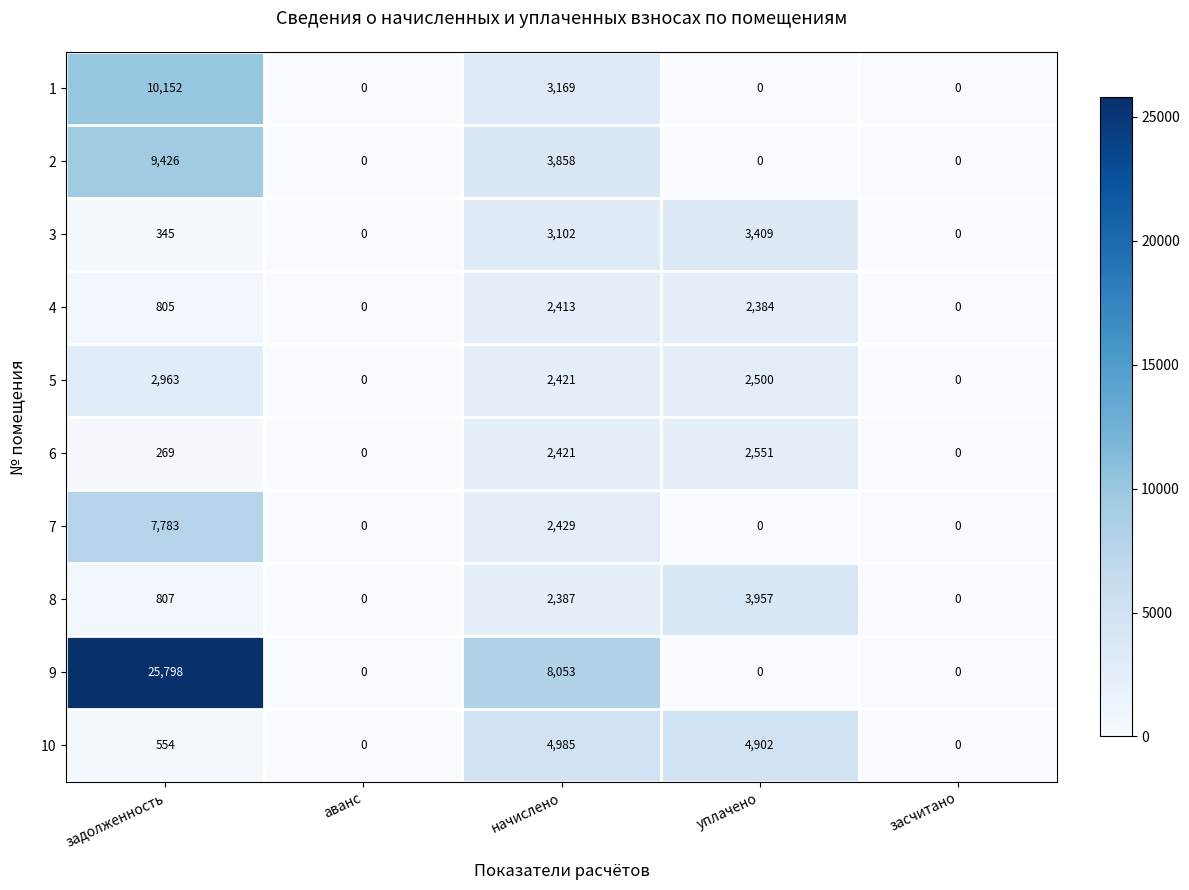

True or false: 10 has a value of 0 at аванс.

True